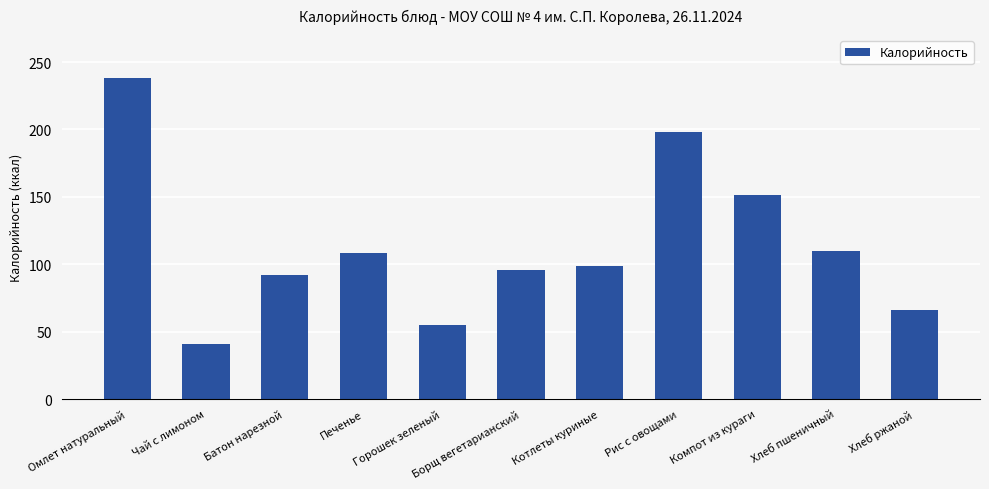

What is the change in value from Чай с лимоном to Хлеб пшеничный?

+68.6